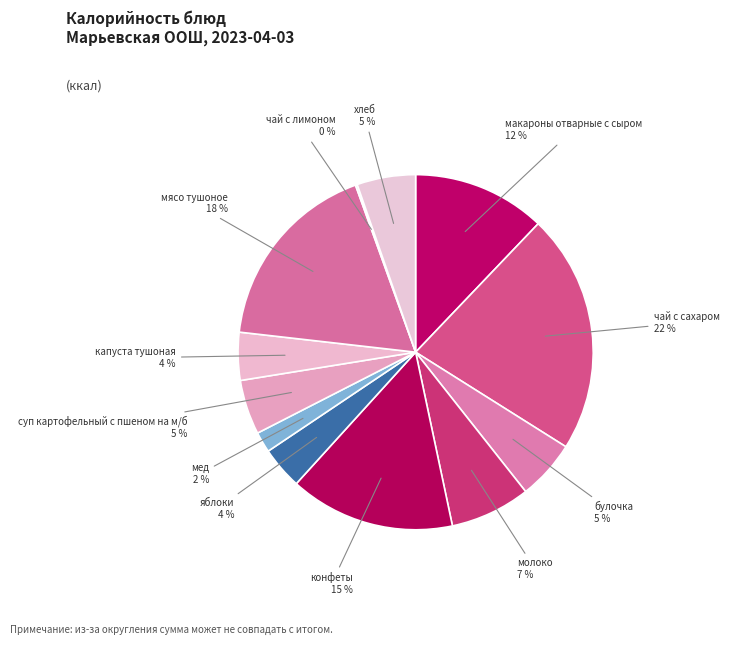

Is the sum of капуста тушоная and булочка greater than half?

No